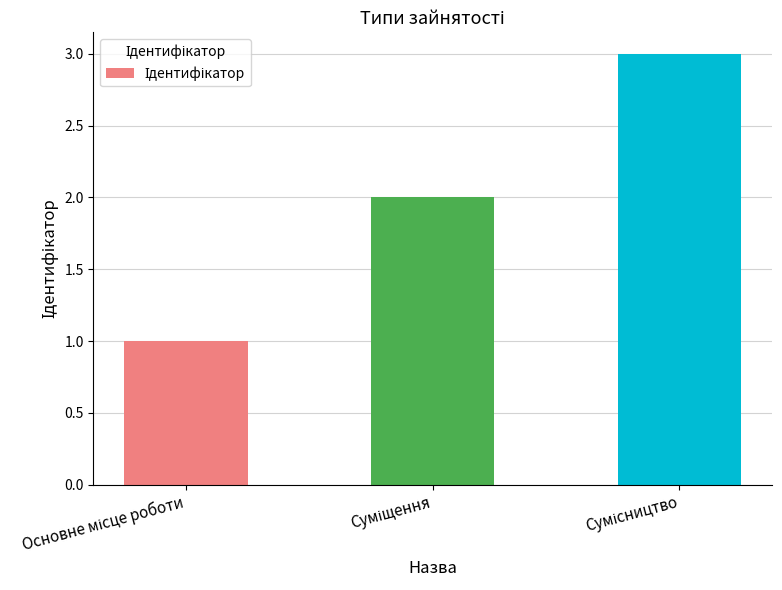

What is the maximum value shown in the chart?

3